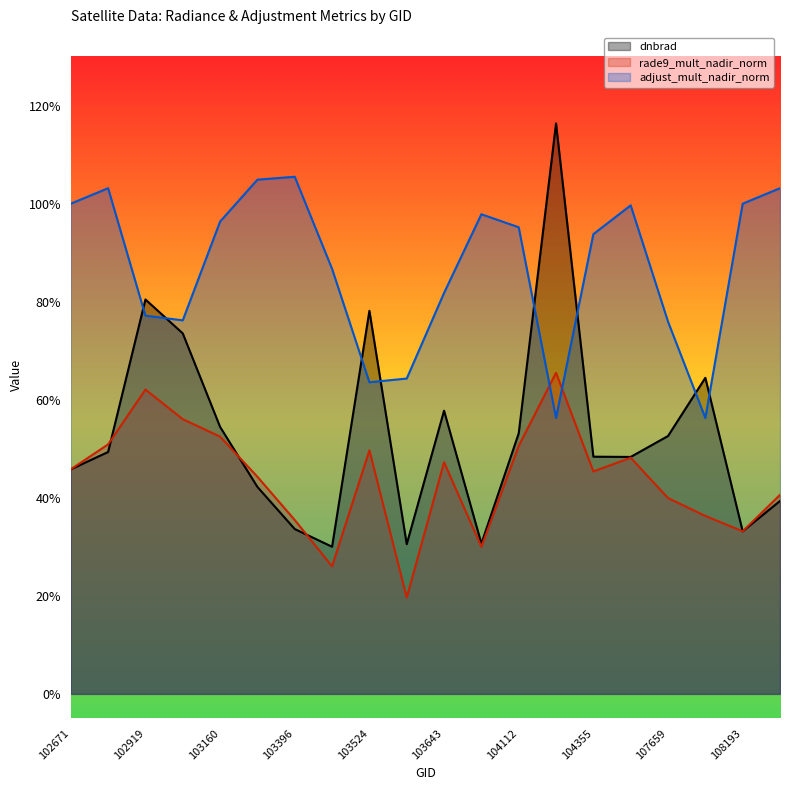

True or false: dnbrad and rade9_mult_nadir_norm cross at least once.

True